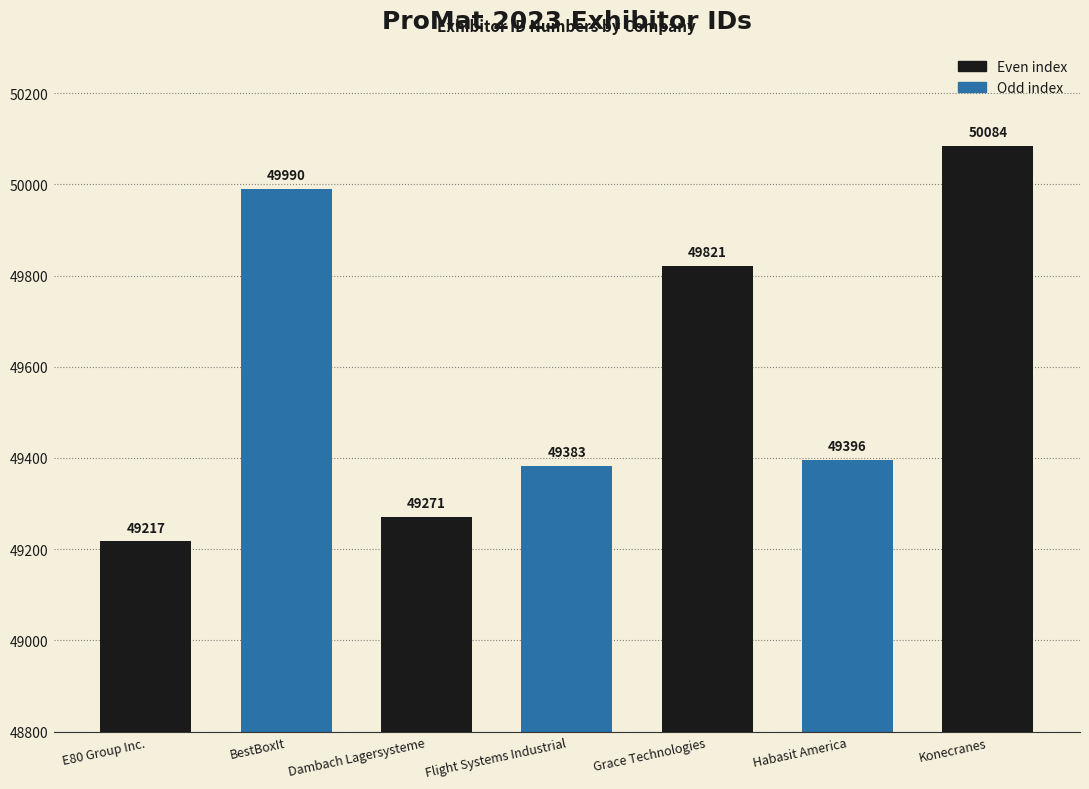

What is the ratio of the value at Grace Technologies to the value at Dambach Lagersysteme?

1.0